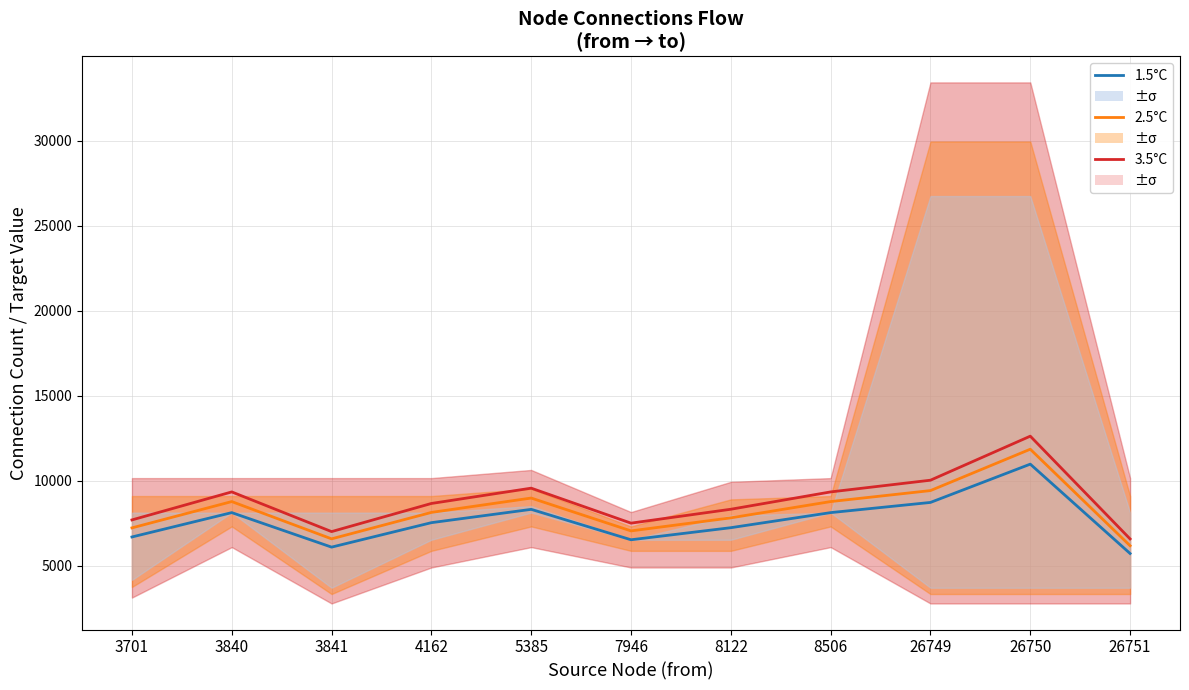

The value of 3.5°C at 8122 is 11061.1. True or false?

False